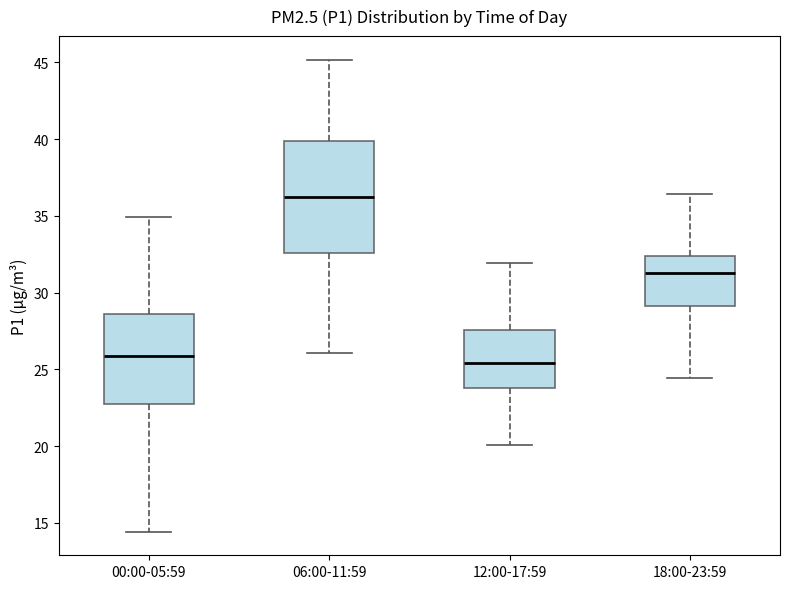

Reading left to right, read every box against the y-axis: the position of its median line, the range the box covers, and the ends of its whiskers. The values are not printed on the chart, so give them approximately, as read against the axis.

00:00-05:59: median 26.0, box 22.5 to 28.5, whiskers 14.5 to 35.0
06:00-11:59: median 36.5, box 32.5 to 40.0, whiskers 26.0 to 45.0
12:00-17:59: median 25.5, box 24.0 to 27.5, whiskers 20.0 to 32.0
18:00-23:59: median 31.5, box 29.0 to 32.5, whiskers 24.5 to 36.5